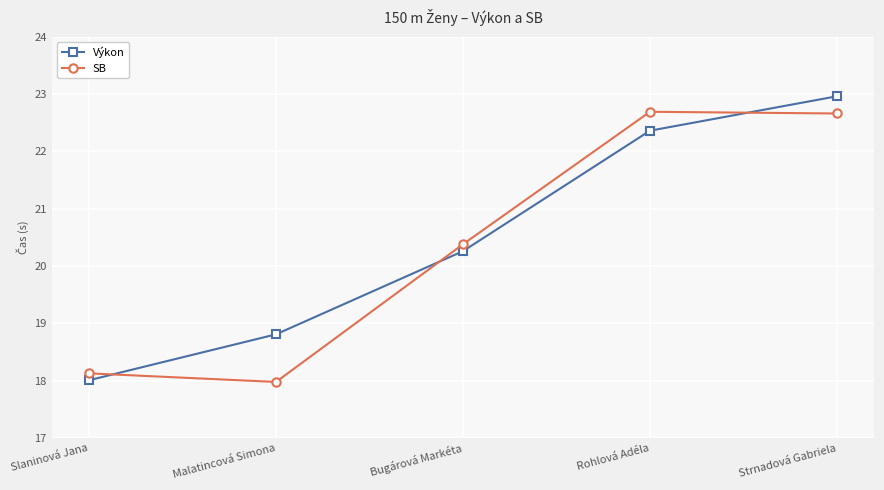

What position from the left is Bugárová Markéta?

3